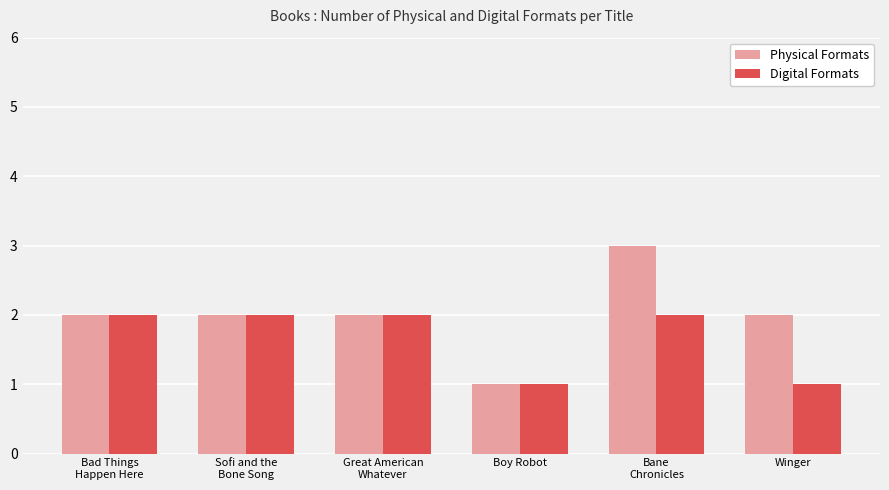

What is the difference between the maximum and minimum values in the Physical Formats series?

2